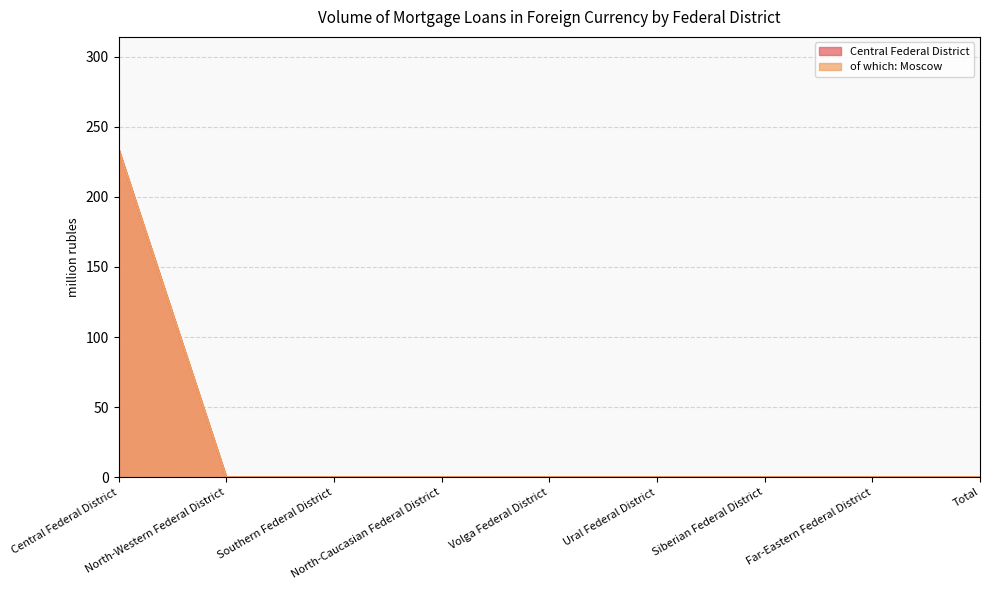

What is the difference between the maximum and minimum values in the of which: Moscow series?

234